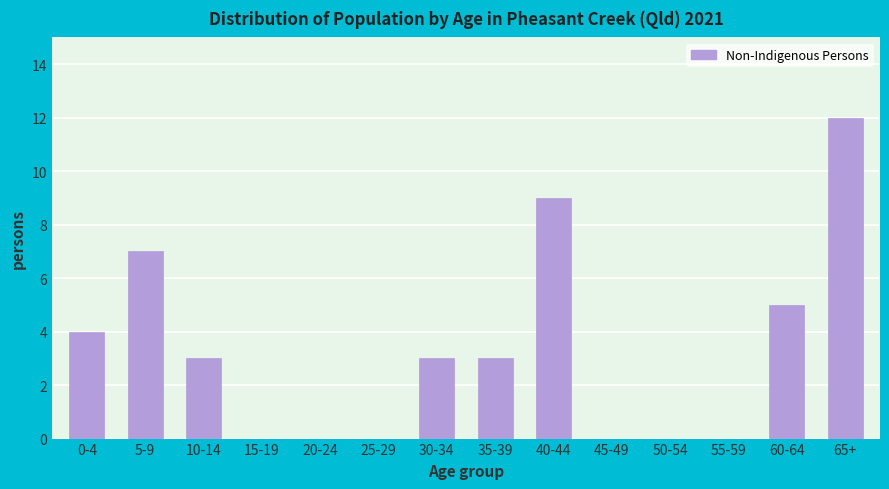

Reading right to left, what are all the values shown in this chart?

65+=12	60-64=5	55-59=0	50-54=0	45-49=0	40-44=9	35-39=3	30-34=3	25-29=0	20-24=0	15-19=0	10-14=3	5-9=7	0-4=4